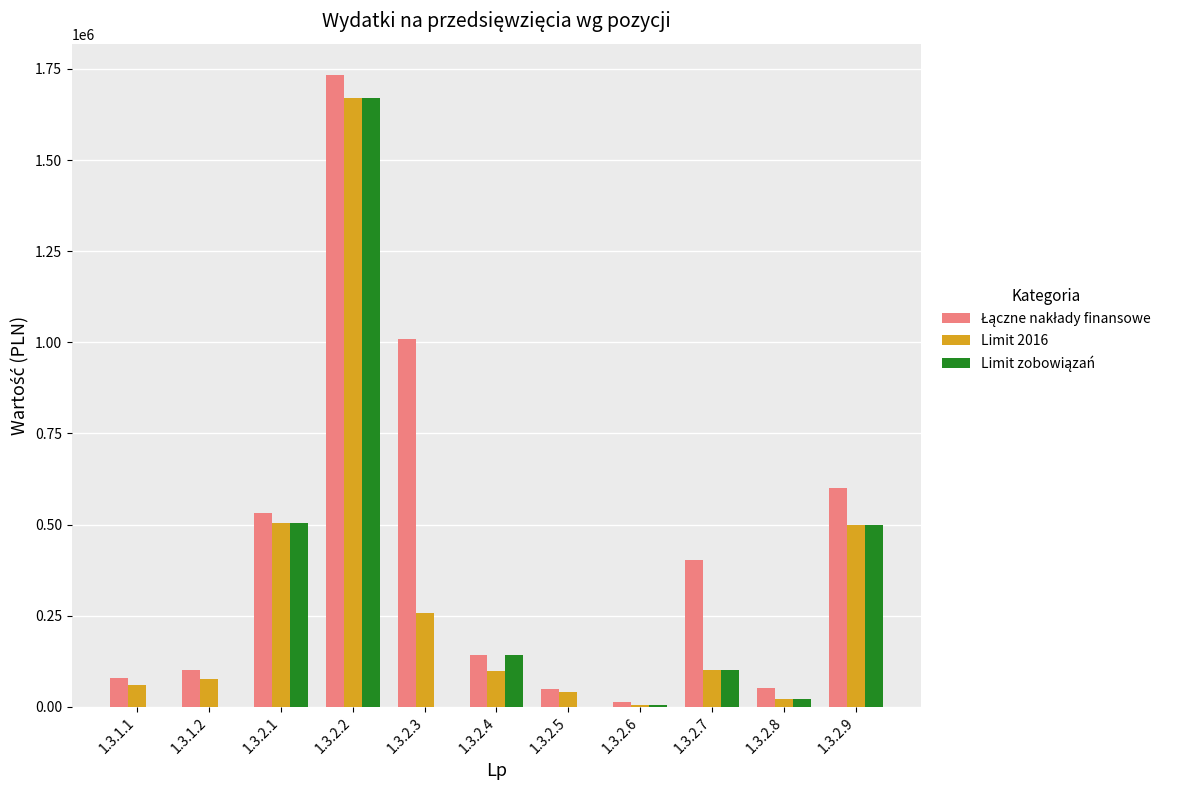

Is it true that Limit 2016 equals 226215.6 at 1.3.2.1?

False